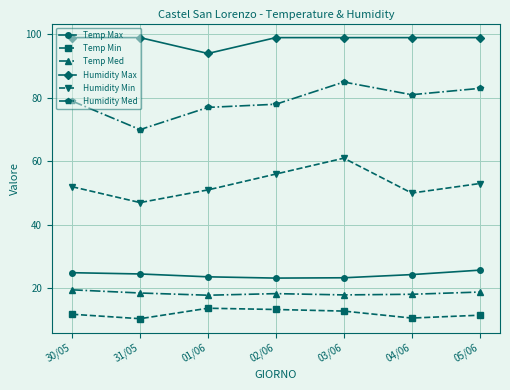

Where does the Temp Max series first go above 24?

30/05